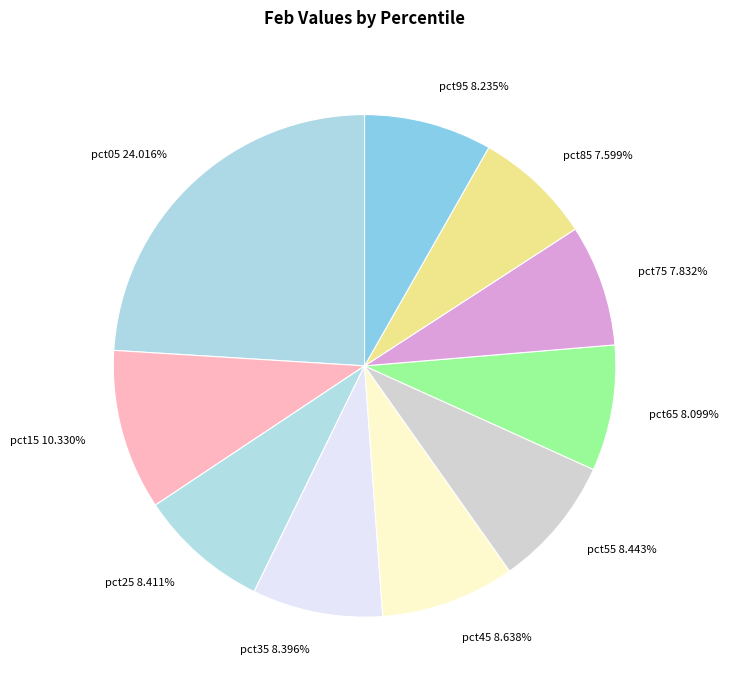

To the nearest percent, what percentage of the pie is pct65?

8%